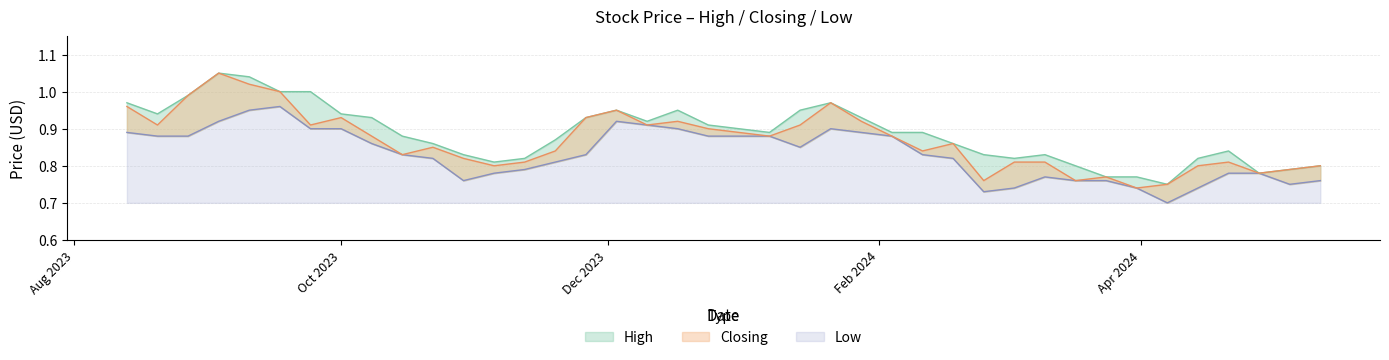

Reading right to left, list all the values displayed in this chart.

High: 0.8	0.8	0.8	0.8	0.8	0.8	0.8	0.8	0.8	0.8	0.8	0.8	0.9	0.9	0.9	0.9	1.0	0.9	0.9	0.9	0.9	0.9	0.9	0.9	0.9	0.9	0.8	0.8	0.8	0.9	0.9	0.9	0.9	1.0	1.0	1.0	1.1	1.0	0.9	1.0
Closing: 0.8	0.8	0.8	0.8	0.8	0.8	0.7	0.8	0.8	0.8	0.8	0.8	0.9	0.8	0.9	0.9	1.0	0.9	0.9	0.9	0.9	0.9	0.9	0.9	0.9	0.8	0.8	0.8	0.8	0.8	0.8	0.9	0.9	0.9	1.0	1.0	1.1	1.0	0.9	1.0
Low: 0.8	0.8	0.8	0.8	0.7	0.7	0.7	0.8	0.8	0.8	0.7	0.7	0.8	0.8	0.9	0.9	0.9	0.8	0.9	0.9	0.9	0.9	0.9	0.9	0.8	0.8	0.8	0.8	0.8	0.8	0.8	0.9	0.9	0.9	1.0	0.9	0.9	0.9	0.9	0.9